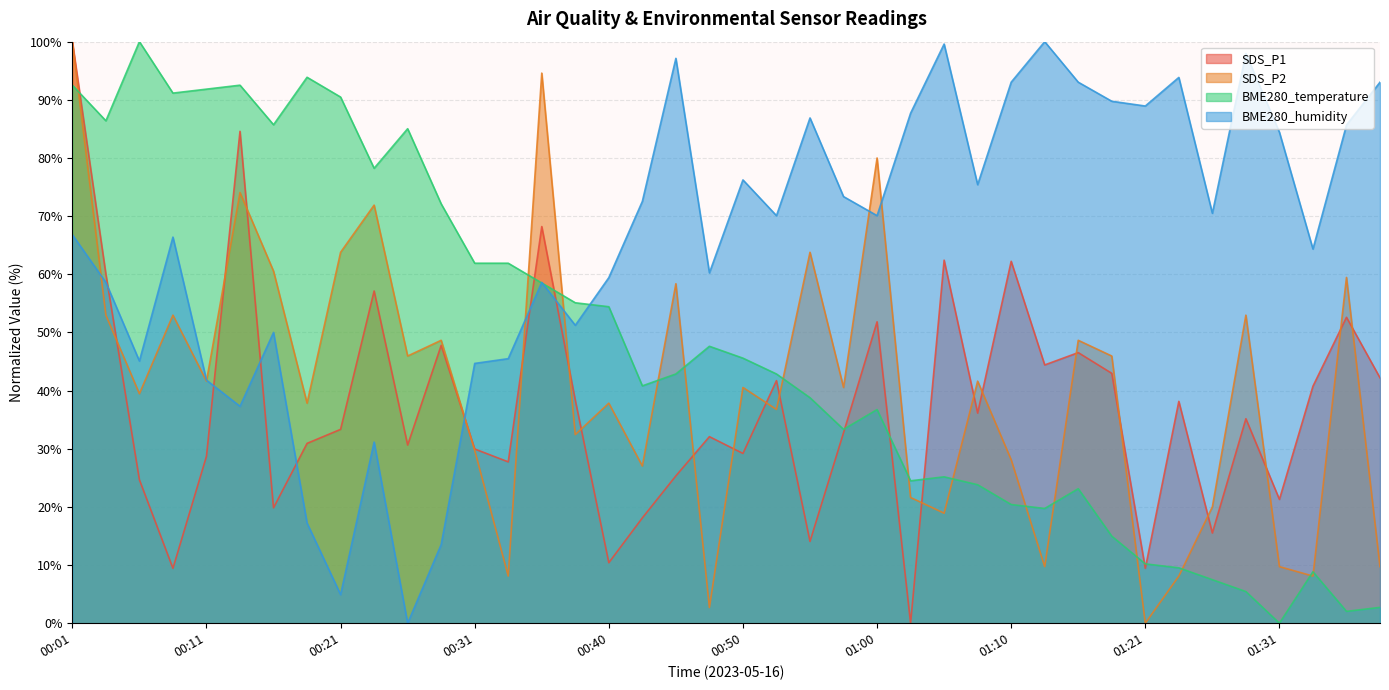

Where is BME280_temperature nearest to the value 50?

00:48